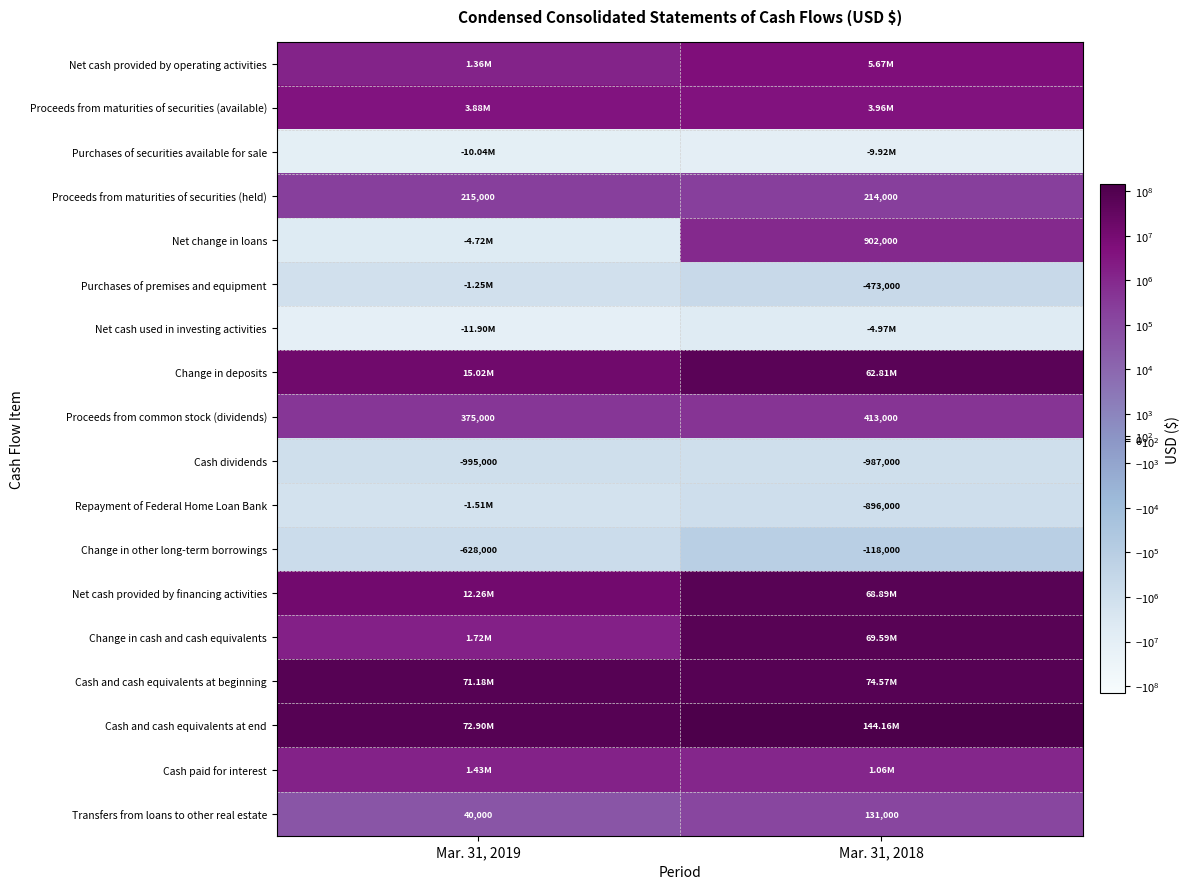

What is the difference between the Proceeds from common stock (dividends) values at Mar. 31, 2019 and Mar. 31, 2018?

38000